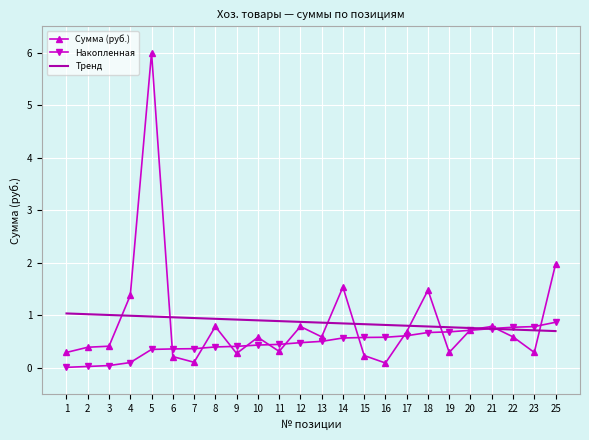

Is the value of Накопленная at 1 greater than the value of Тренд at 17?

No